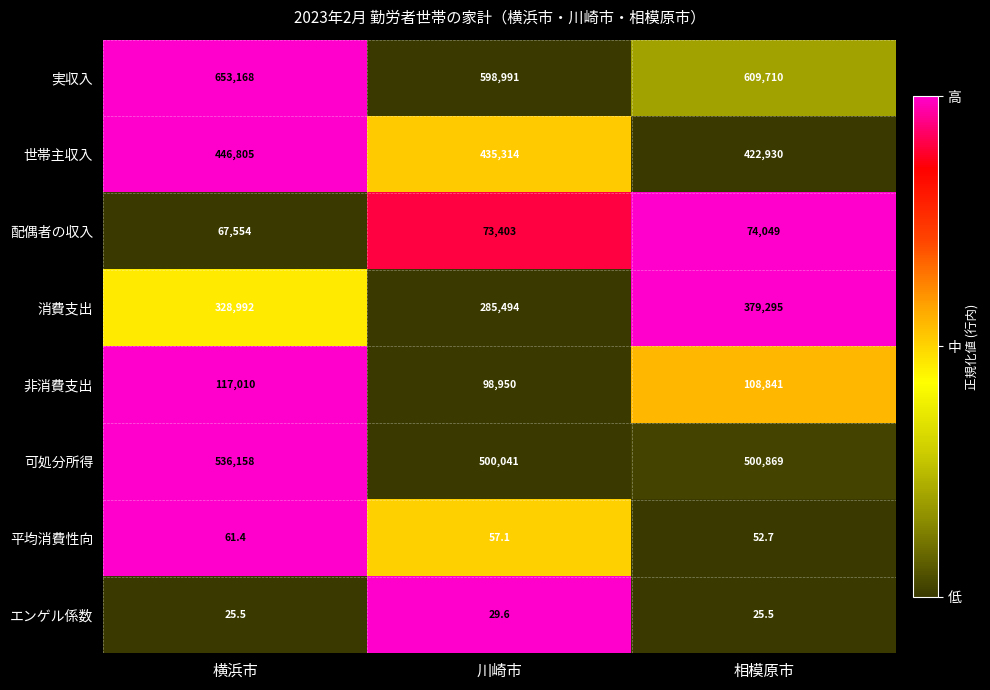

What is the total value across all series at 川崎市?

1992279.7